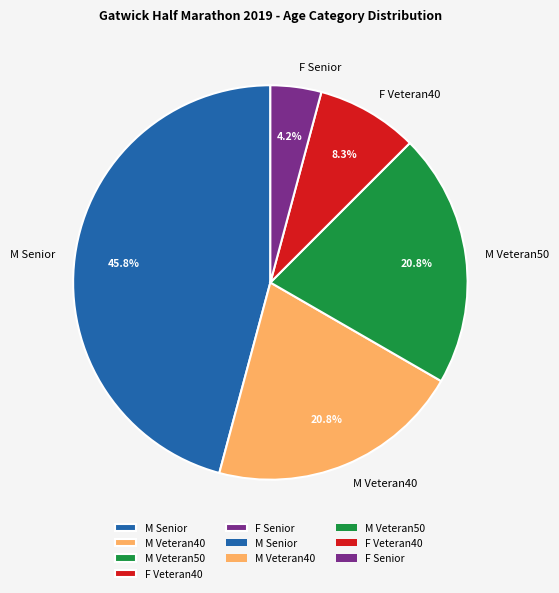

To the nearest percent, what percentage of the pie is M Veteran40?

21%